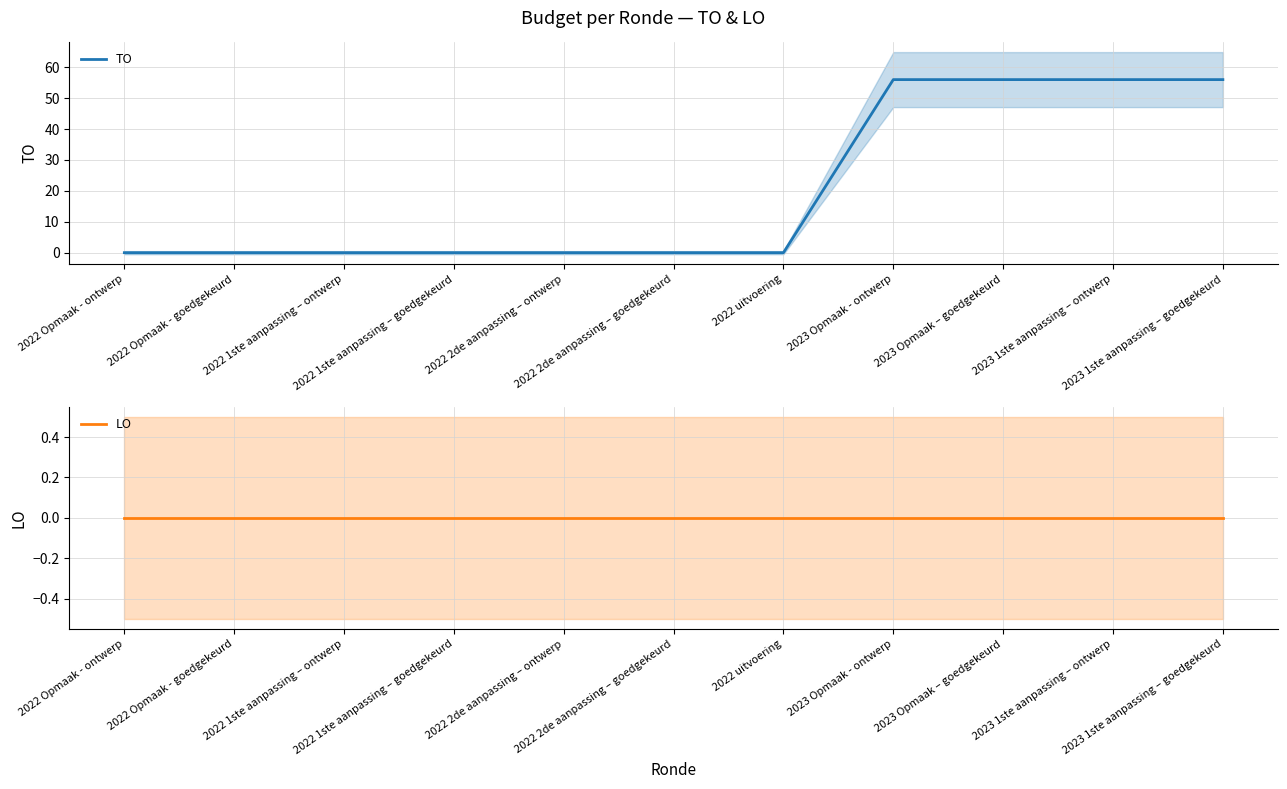

How many lines are shown in the chart?

2